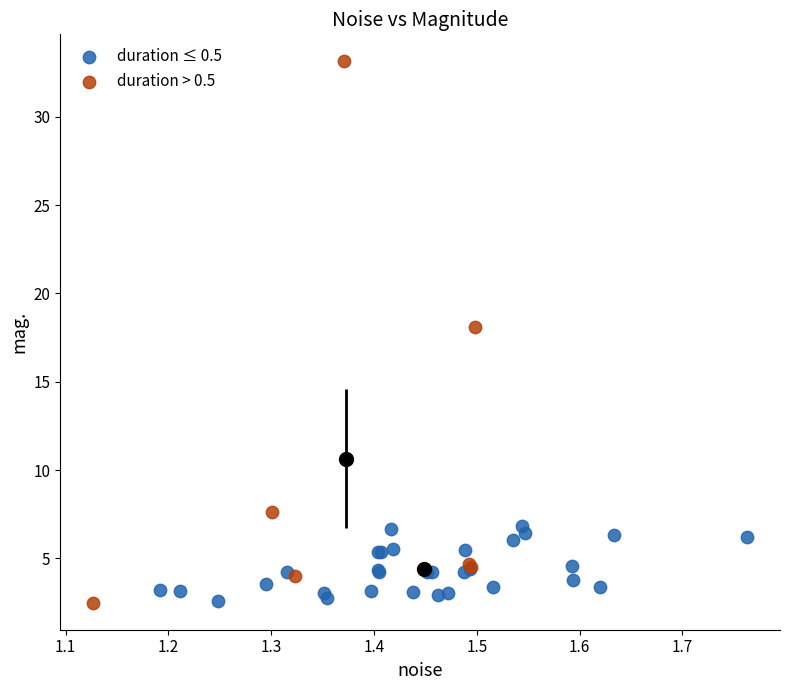

Which series reaches the maximum Y coordinate?

duration > 0.5